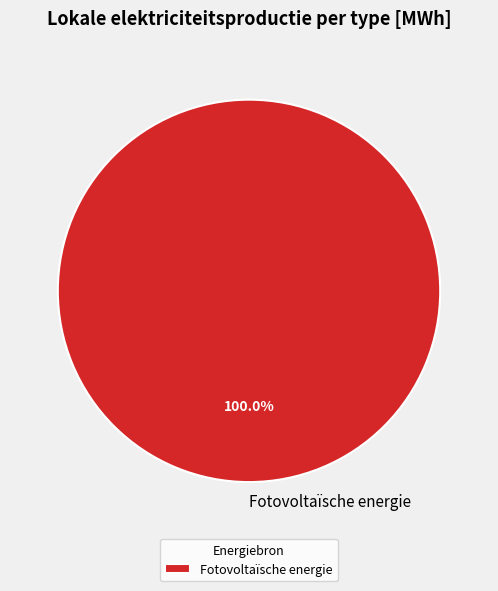

What is the majority slice?

Fotovoltaïsche energie